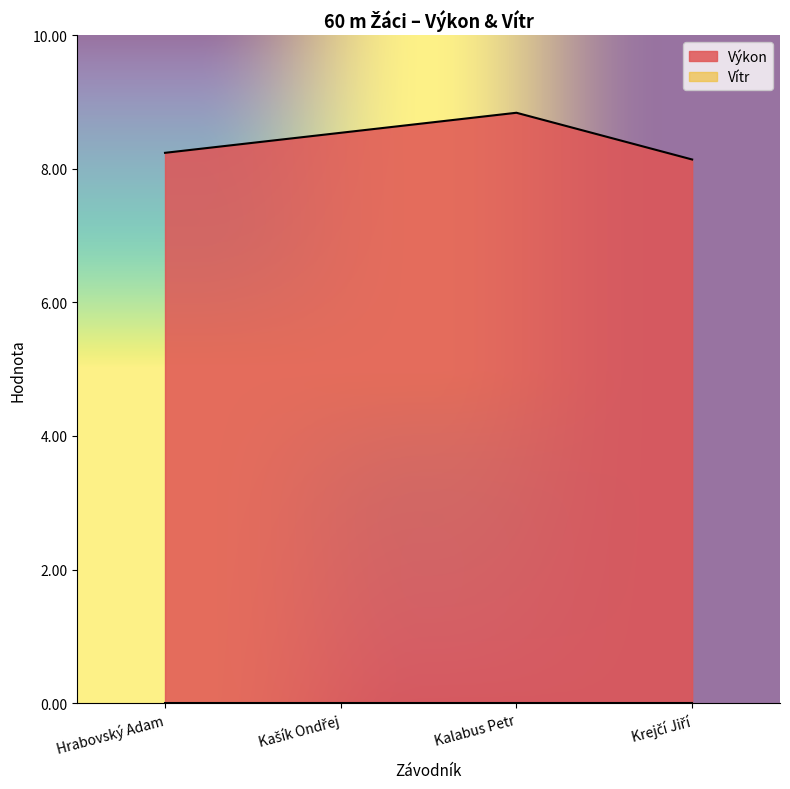

What is the sum of the values at Kalabus Petr and Kašík Ondřej?

17.4